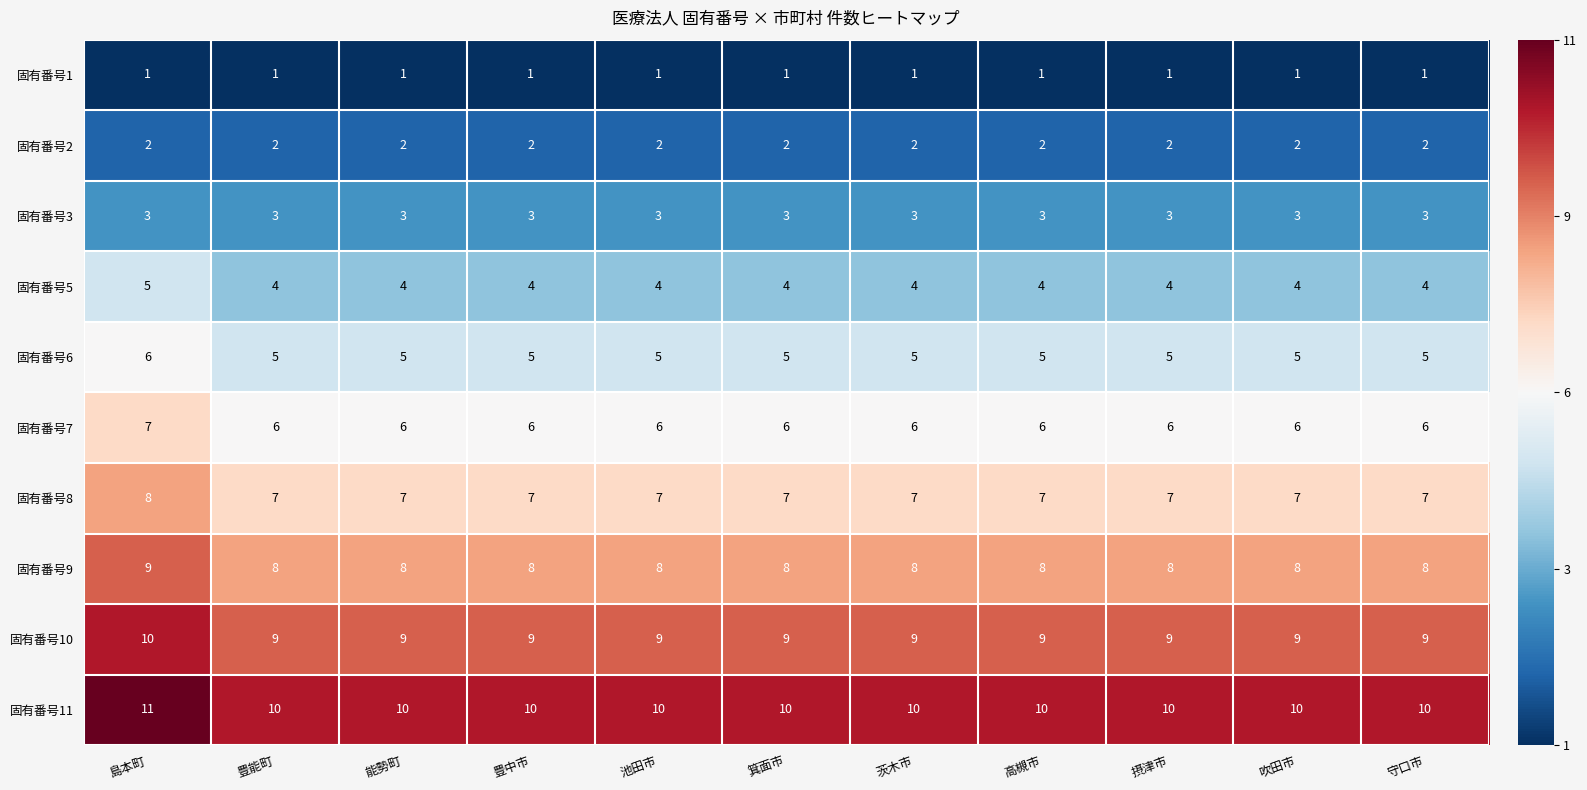

Is it true that 固有番号5 equals 4 at 摂津市?

True